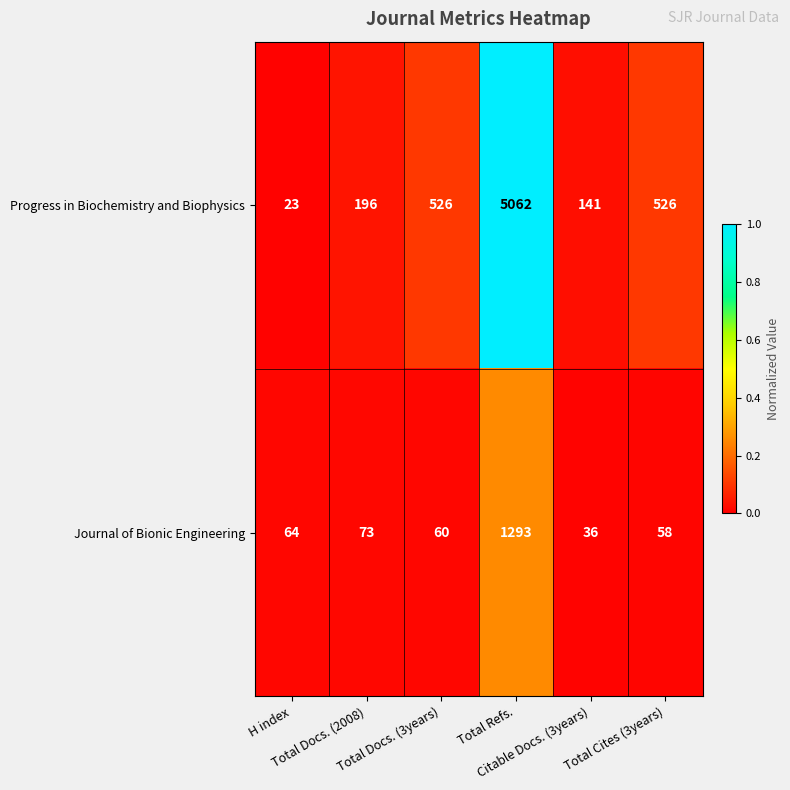

Which series has the widest spread of values?

Progress in Biochemistry and Biophysics